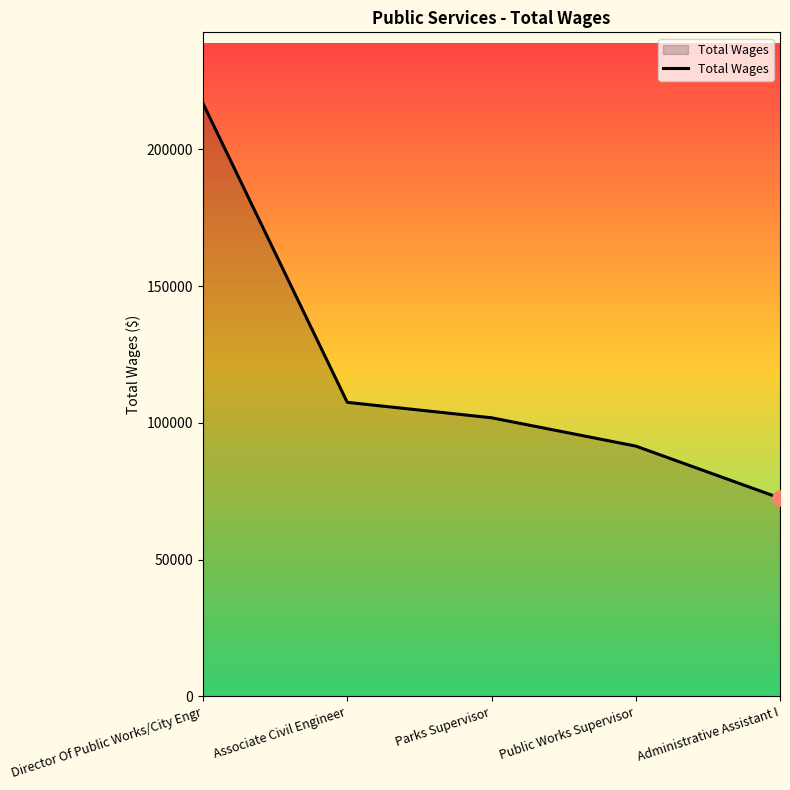

Approximately how many times larger is the value at Public Works Supervisor compared to Parks Supervisor?

0.9